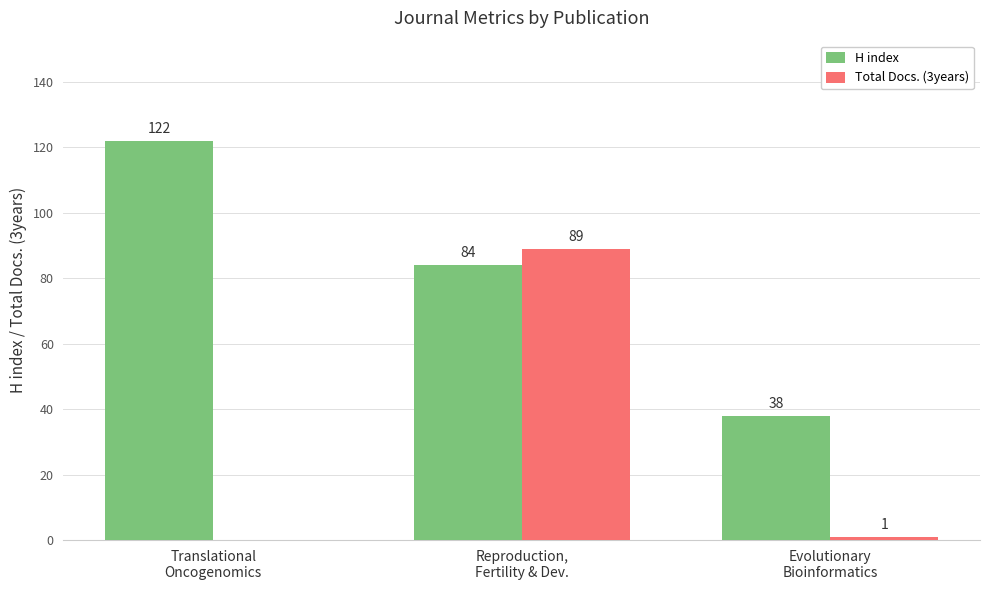

True or false: Total Docs. (3years) has a value of 145 at Reproduction,
Fertility & Dev..

False